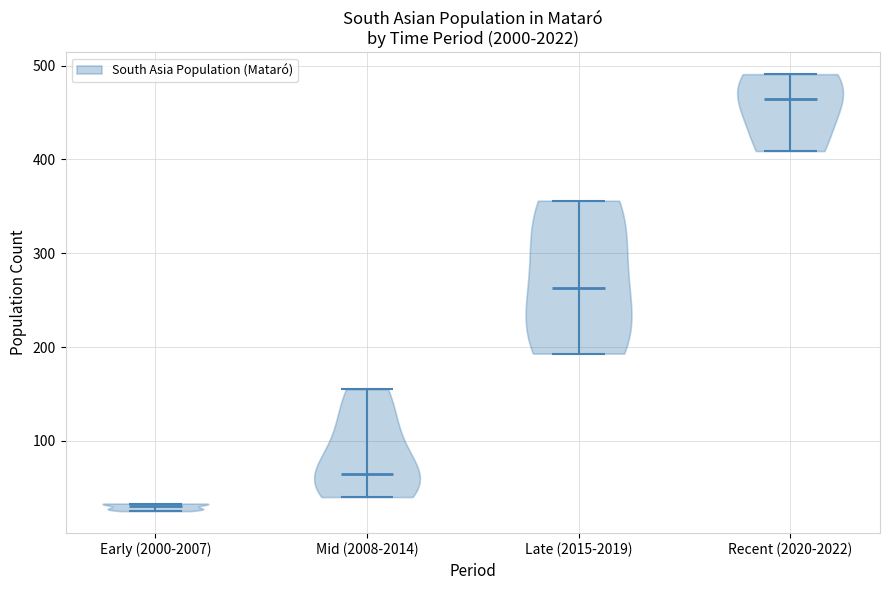

What is the lowest point the violin for Mid (2008-2014) reaches on the y-axis? The values are not printed on the chart, so give them approximately, as read against the axis.

40